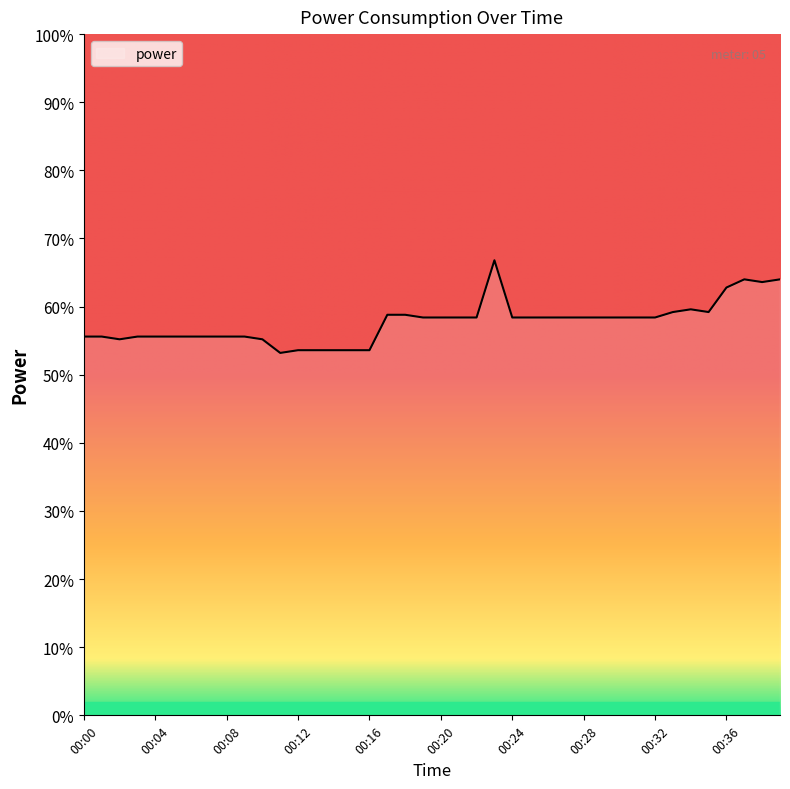

Where is the data nearest to the value 1?

00:11